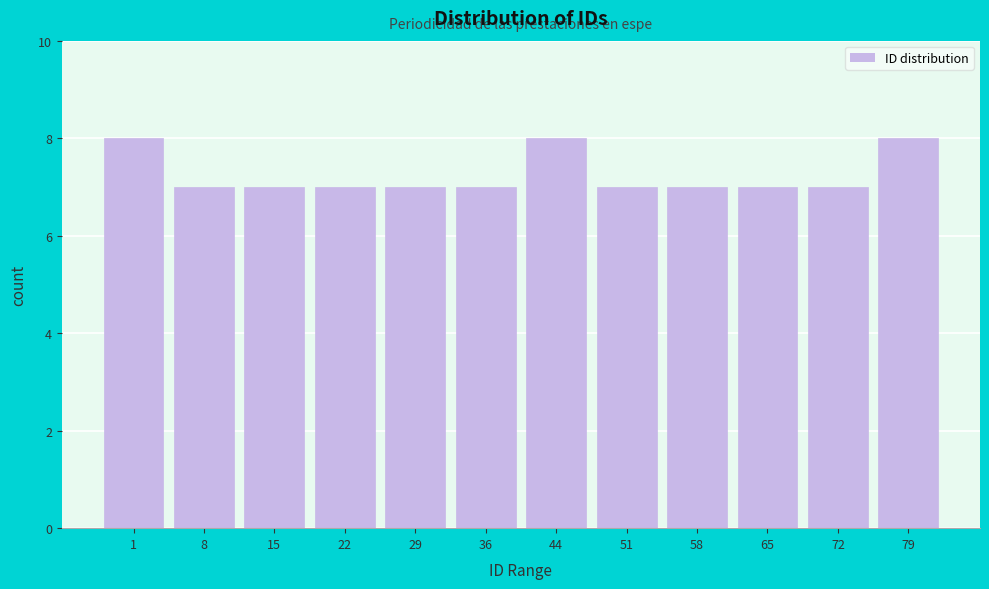

Reading left to right, transcribe all the data shown in this chart.

8	7	7	7	7	7	8	7	7	7	7	8